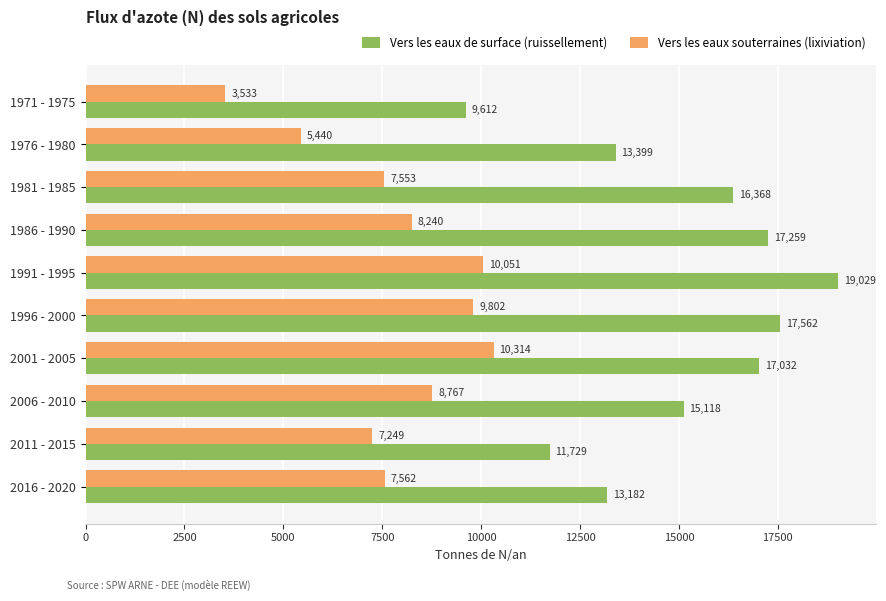

At which category is the sum across all series the highest?

1991 - 1995